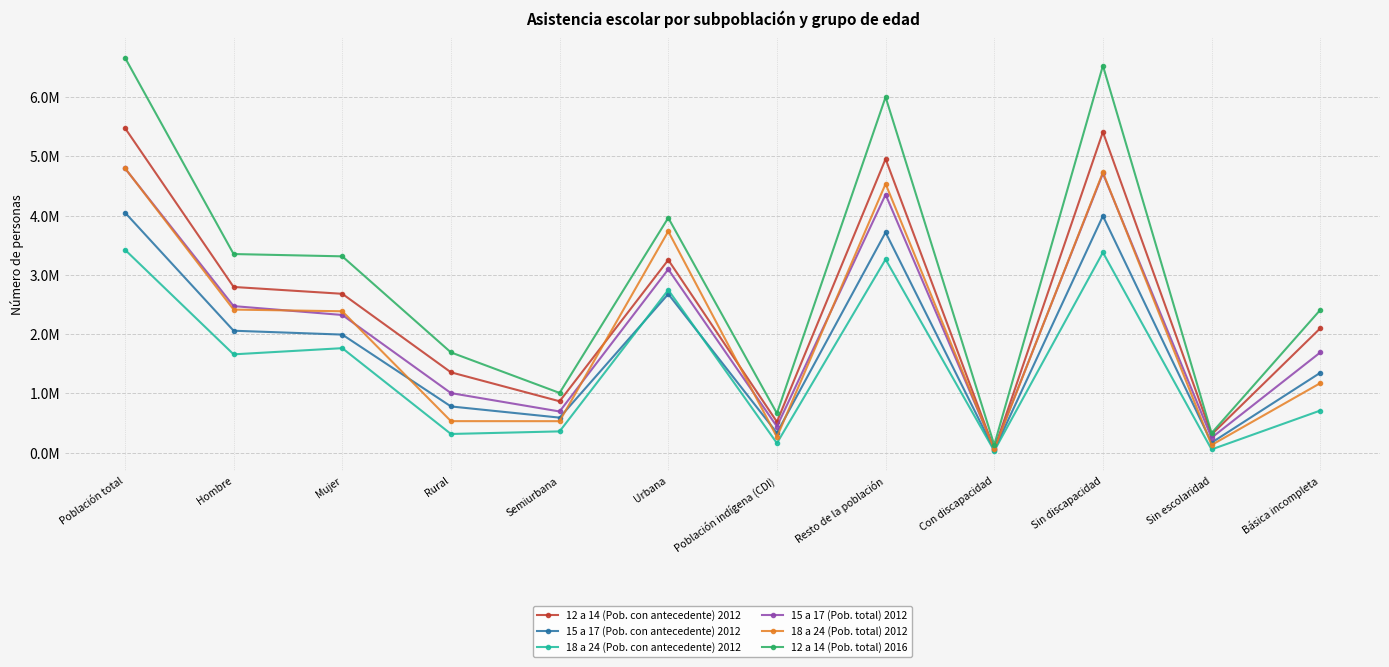

Which category has the lowest value across all series?

Con discapacidad